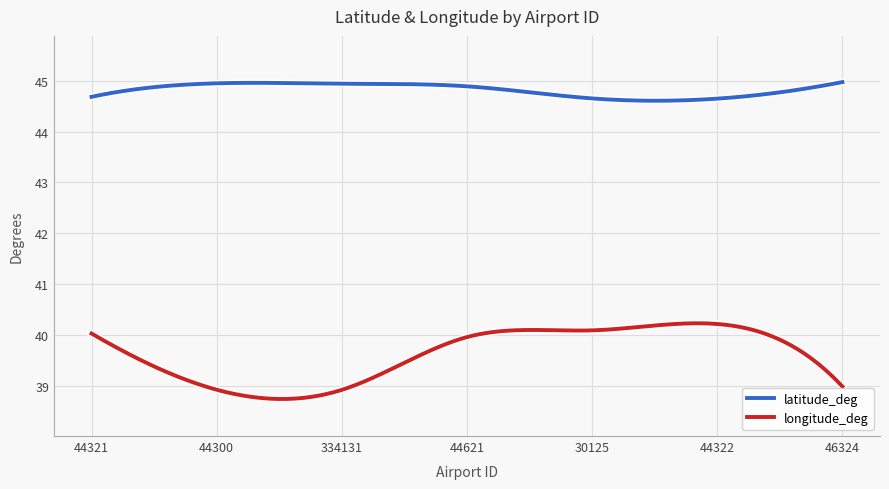

What is the difference between the maximum and minimum values in the longitude_deg series?

1.5